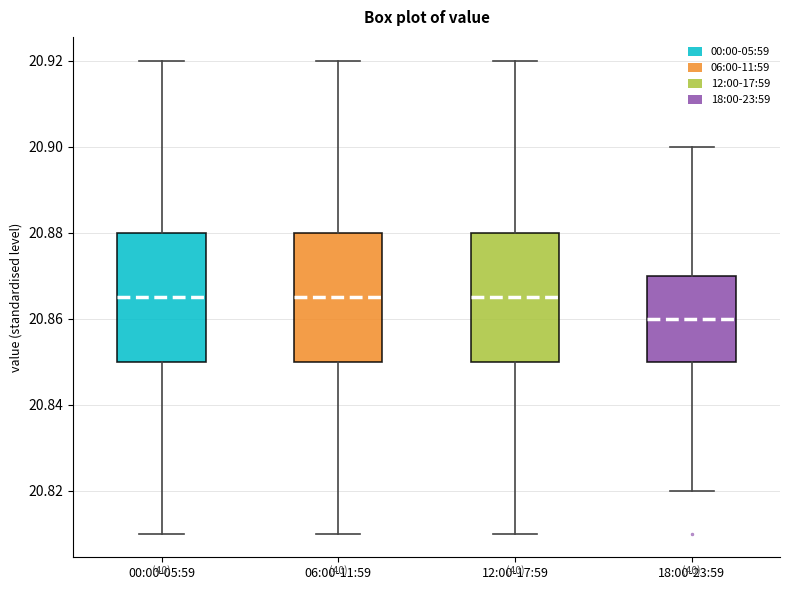

Where is the lower edge of the box for 18:00-23:59 on the y-axis? The values are not printed on the chart, so give them approximately, as read against the axis.

20.850